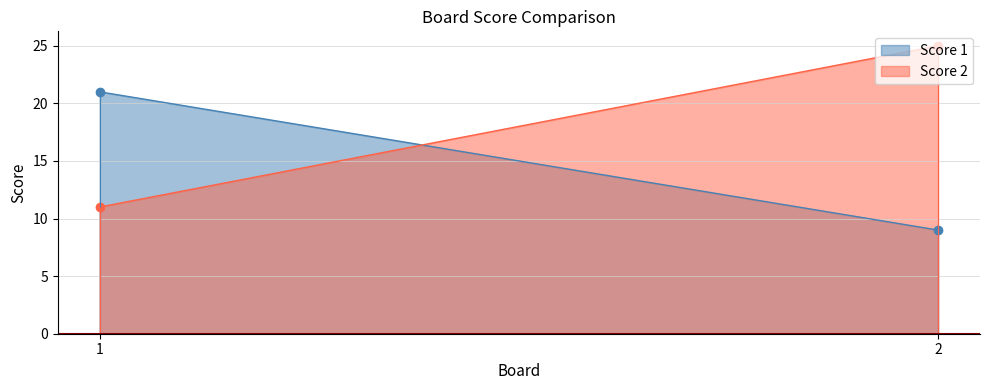

Reading left to right, list all the values displayed in this chart.

Score 1: 1=21	2=9
Score 2: 1=11	2=25